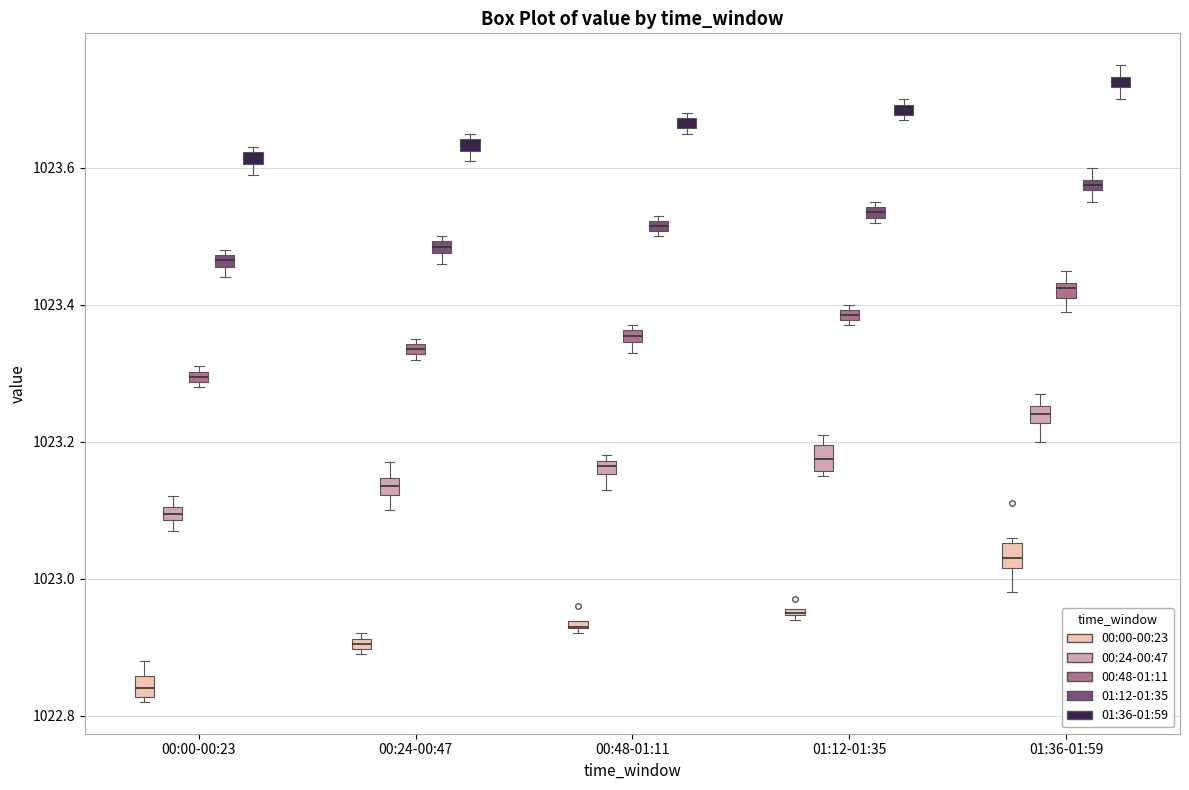

Where is the lower edge of the box for 01:36-01:59 (00:48-01:11) on the y-axis? The values are not printed on the chart, so give them approximately, as read against the axis.

1023.42